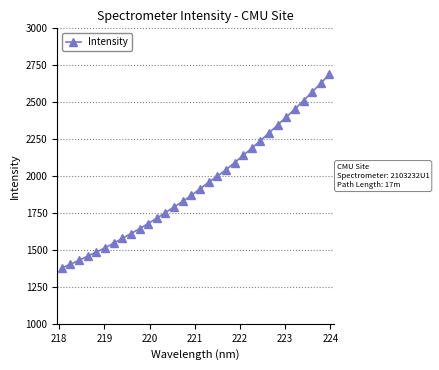

What is the minimum value shown in the chart?

1378.0